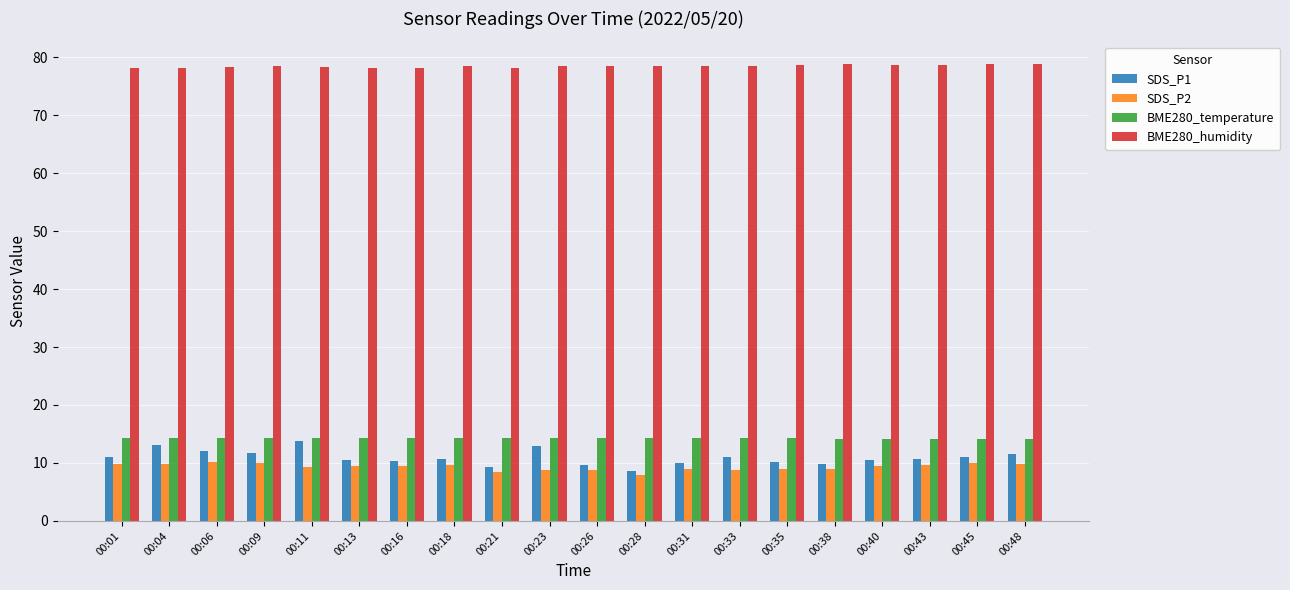

At 00:16, list the series in order from largest to smallest.

BME280_humidity, BME280_temperature, SDS_P1, SDS_P2